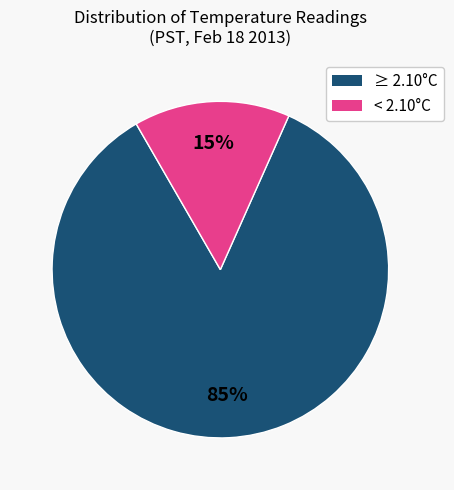

How many segments does this pie chart have?

2